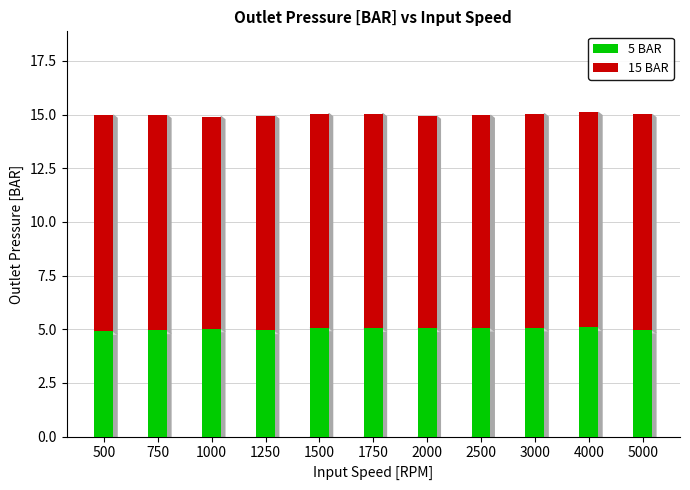

True or false: 5 BAR has a value of 3.2 at 4000.

False